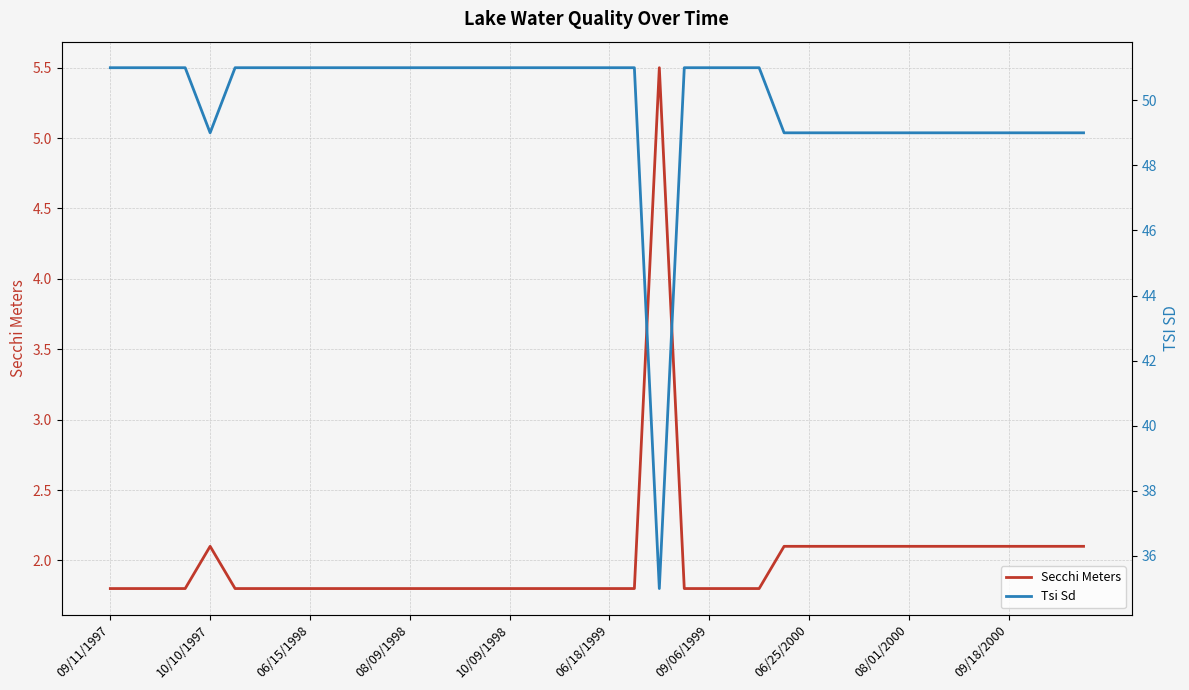

What is the value of the Secchi Meters point at the 3rd from the left?

1.8